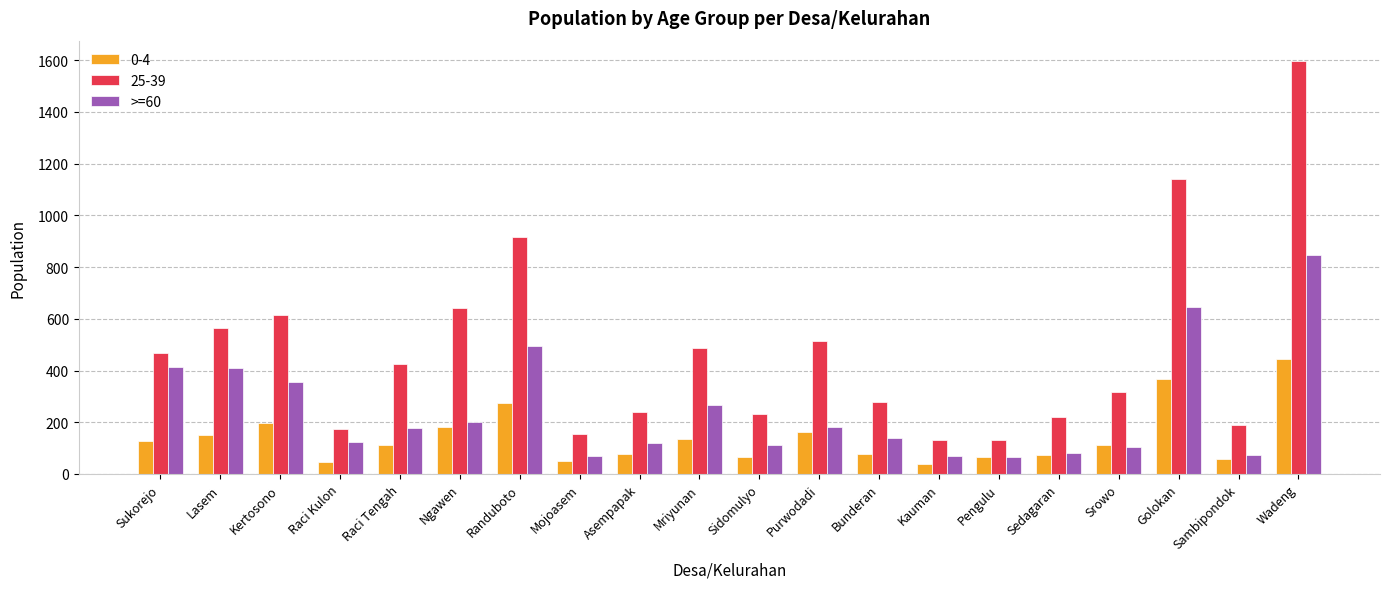

The value of >=60 at Pengulu is 66. True or false?

True